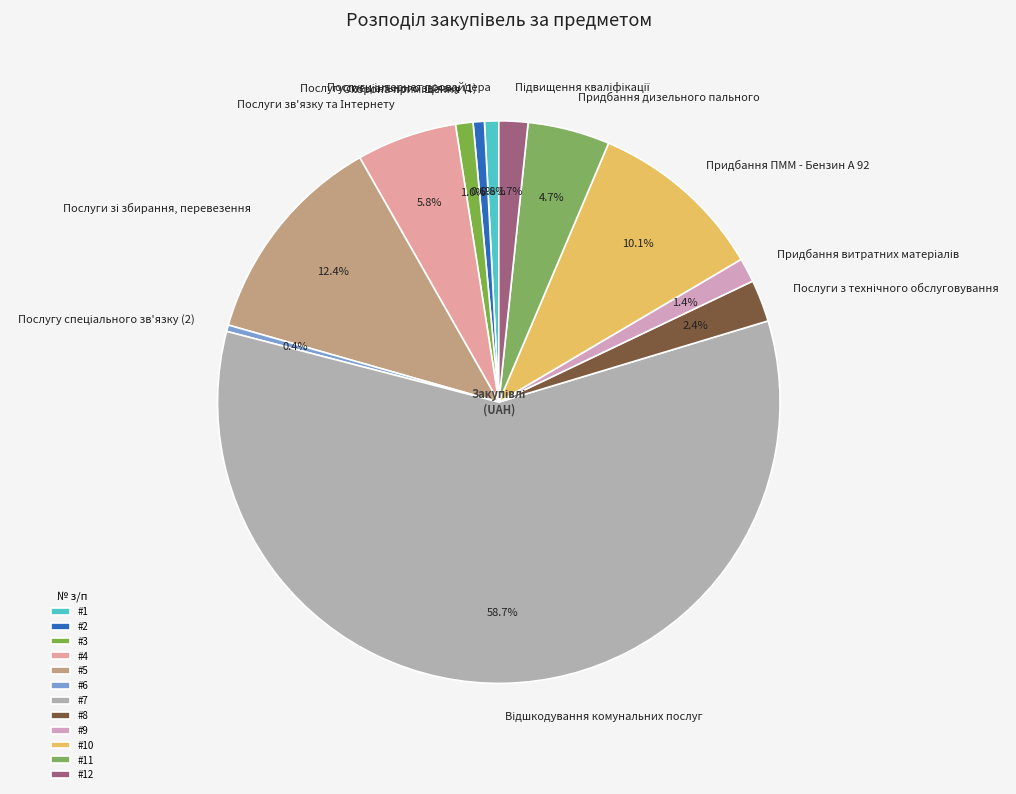

Does any single category account for the majority?

Yes